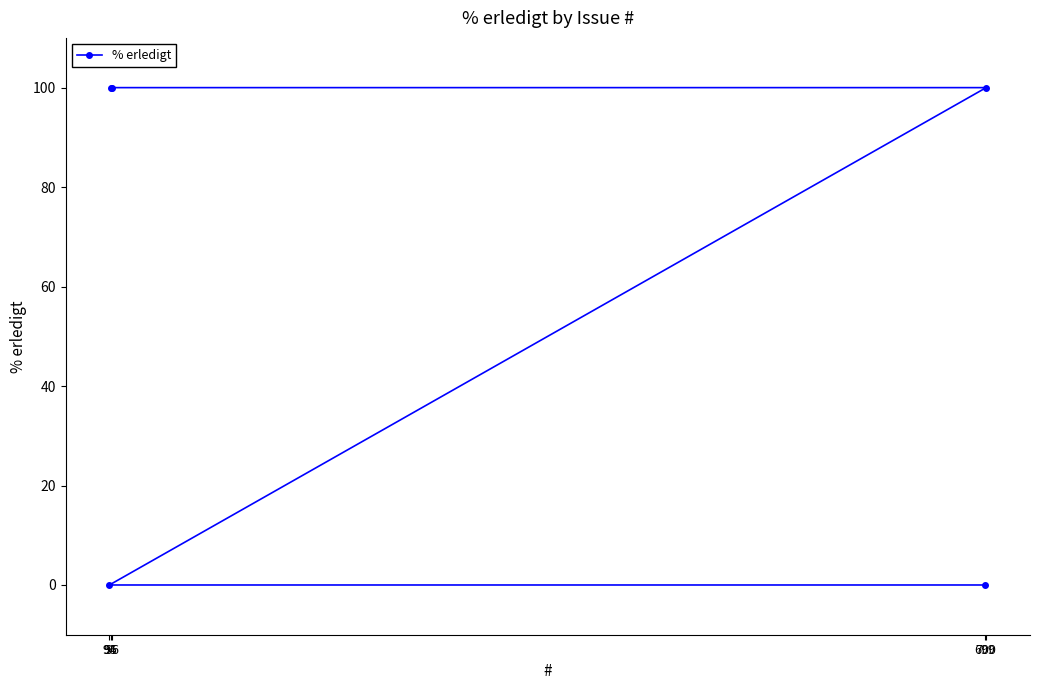

Does the chart have visible grid lines?

No